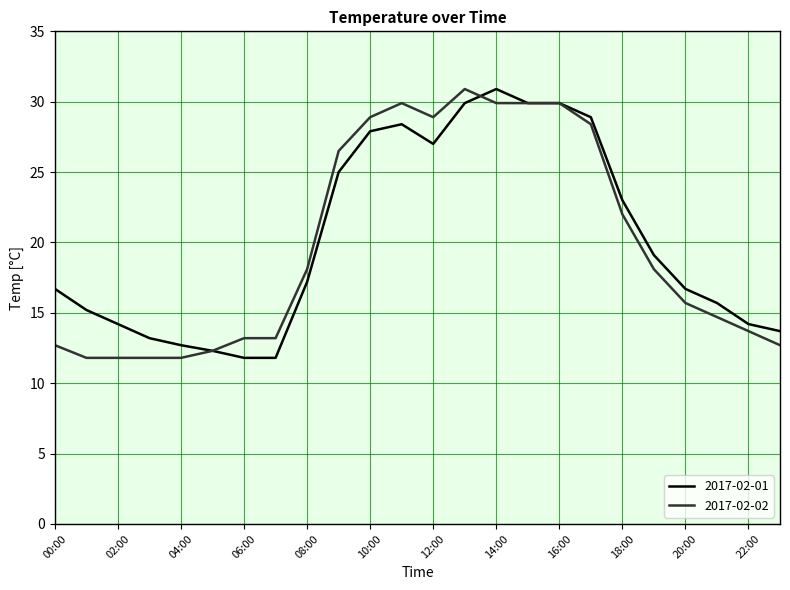

What is the minimum value shown in the chart?

11.8